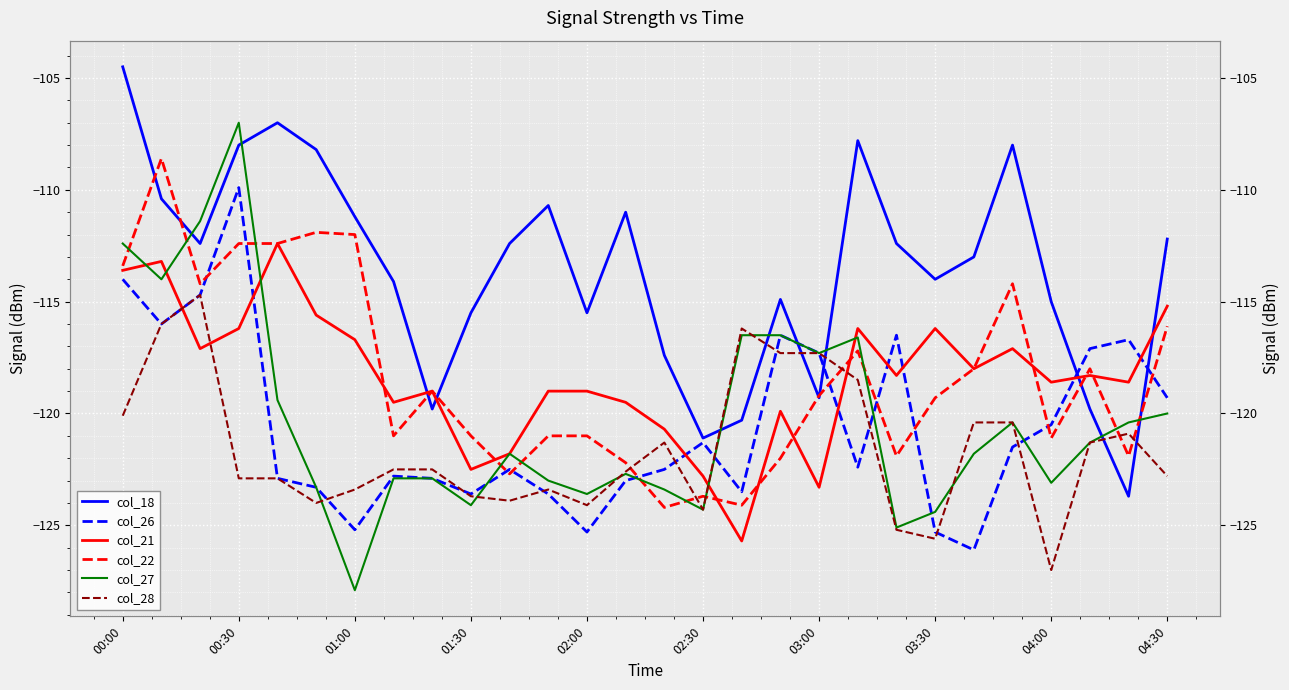

How many series are shown in this chart?

6